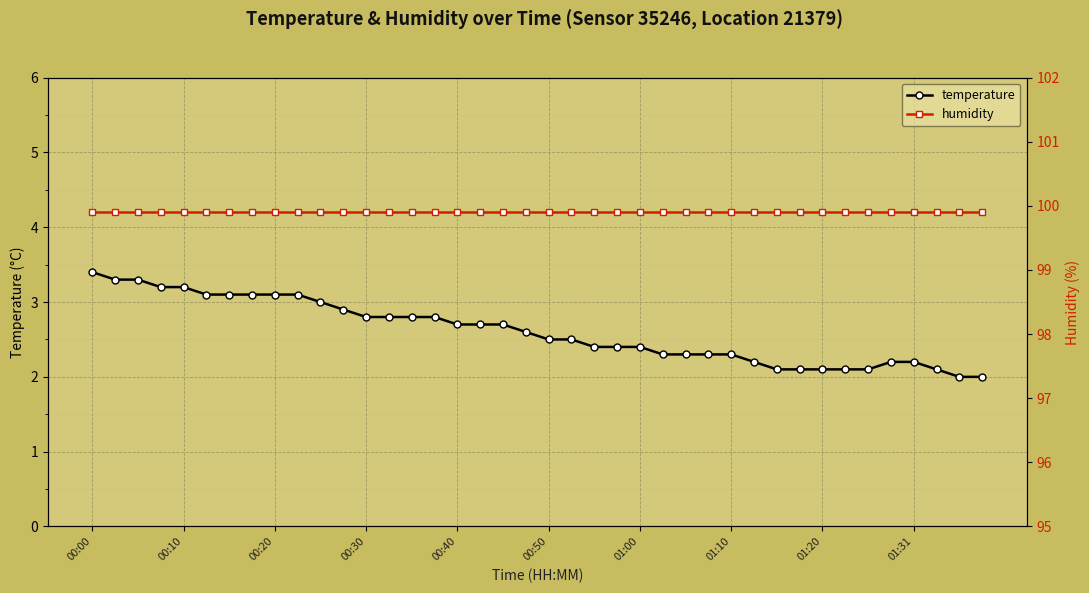

Which category has the highest value across all series?

00:00